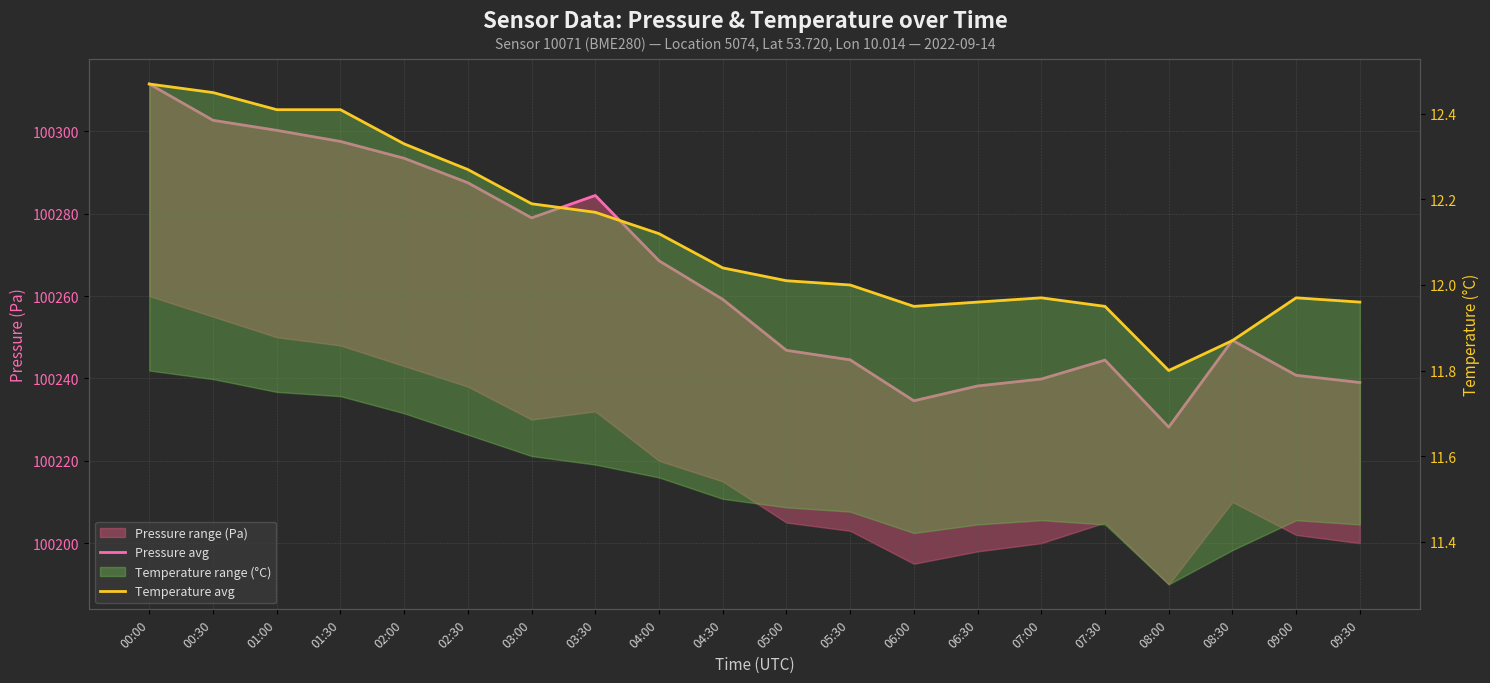

At how many categories does at least one series exceed 84946?

20